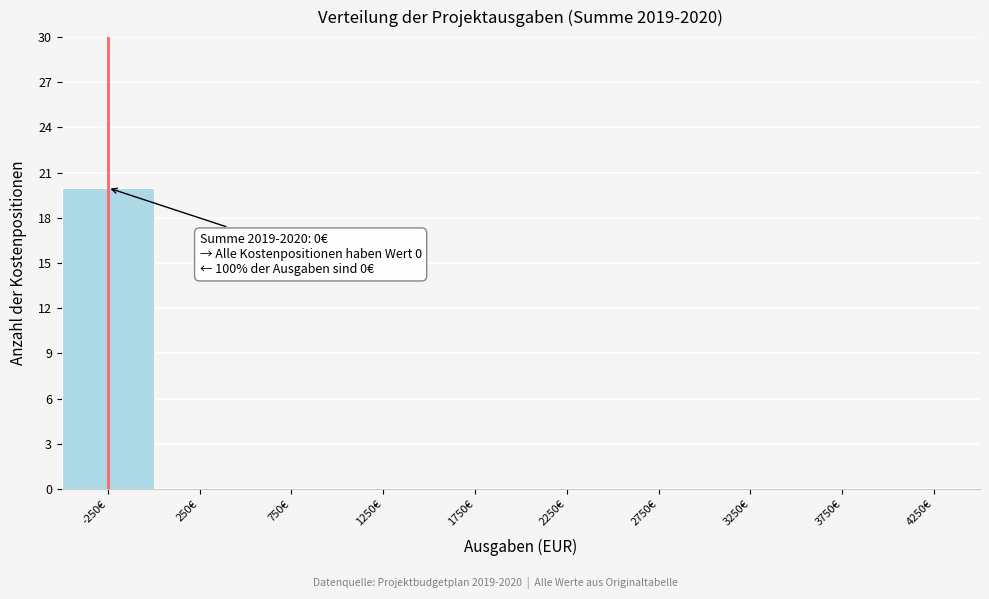

Reading left to right, list all the values displayed in this chart.

-250€=20	250€=0	750€=0	1250€=0	1750€=0	2250€=0	2750€=0	3250€=0	3750€=0	4250€=0